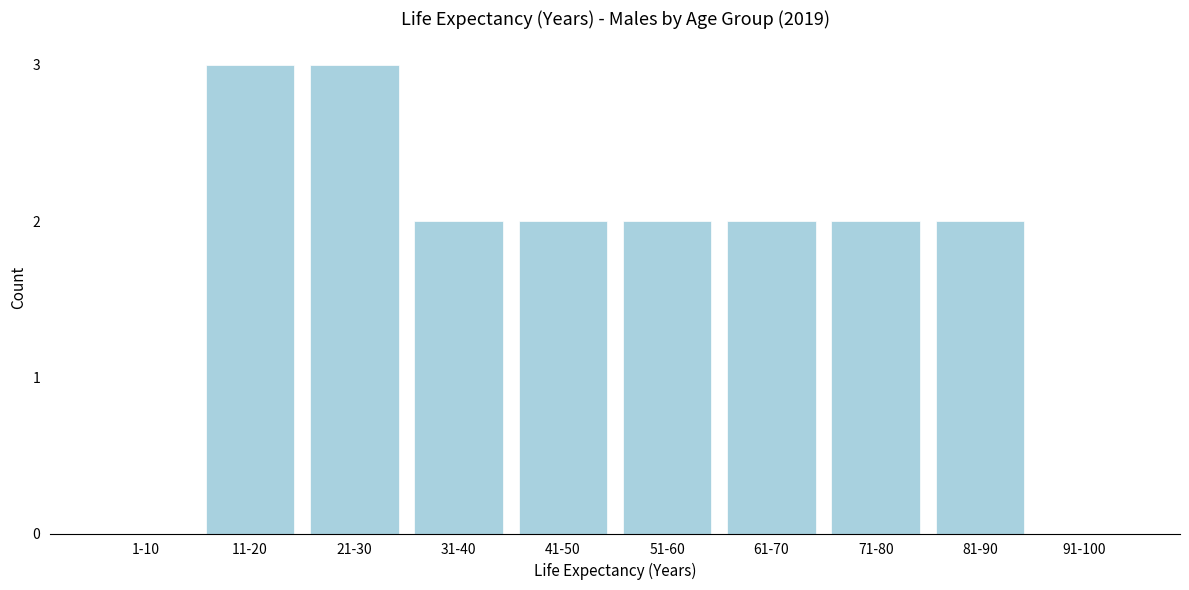

Reading left to right, what are all the values shown in this chart?

1-10=0	11-20=3	21-30=3	31-40=2	41-50=2	51-60=2	61-70=2	71-80=2	81-90=2	91-100=0